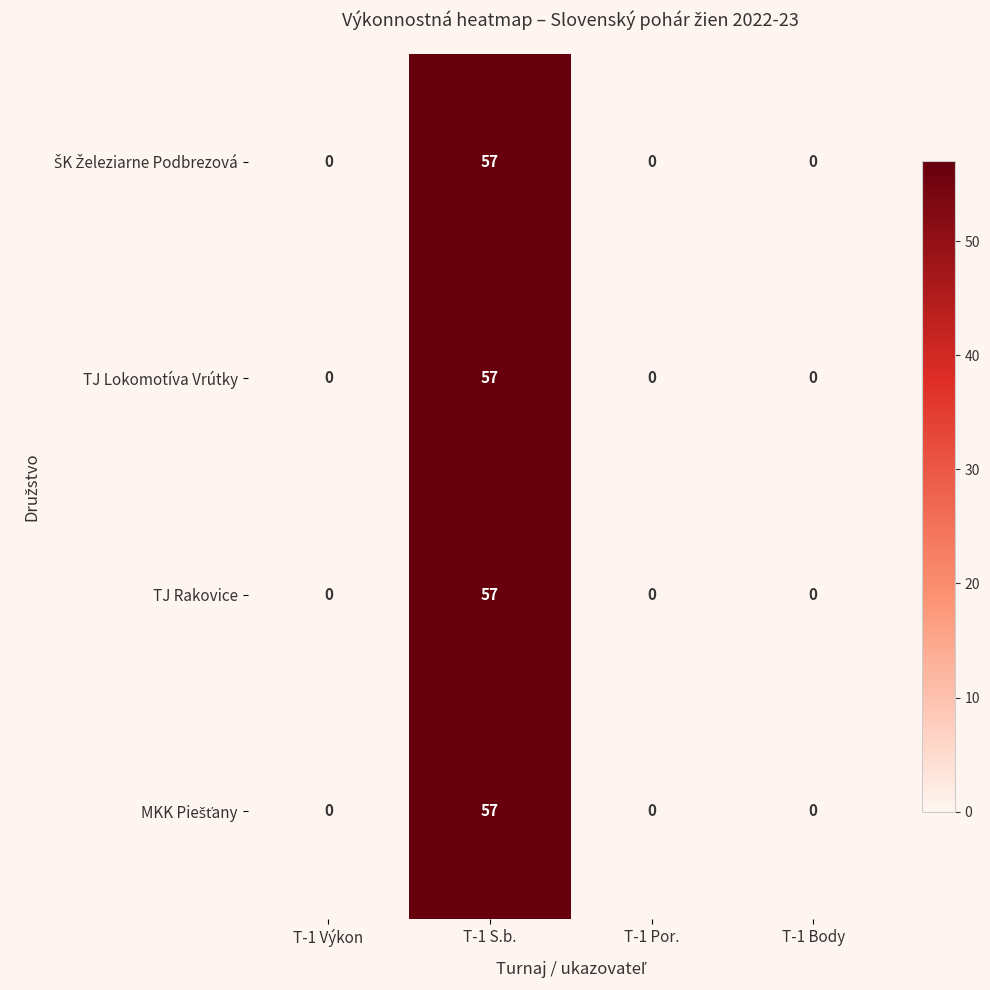

What is the sum of all TJ Lokomotíva Vrútky values?

57